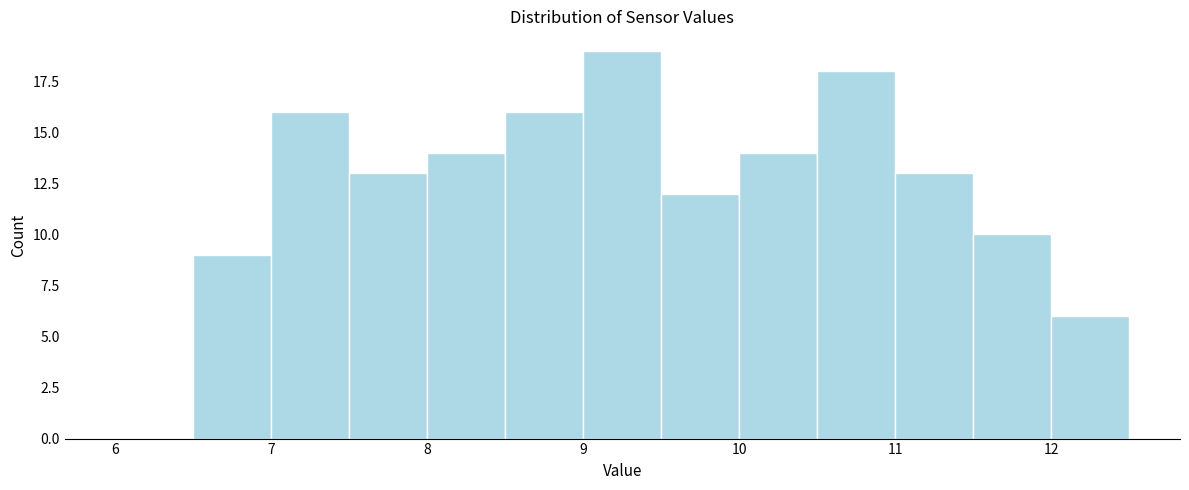

What is the height of the bar covering 6.5 to 7.0 on the x-axis? The values are not printed on the chart, so give them approximately, as read against the axis.

9